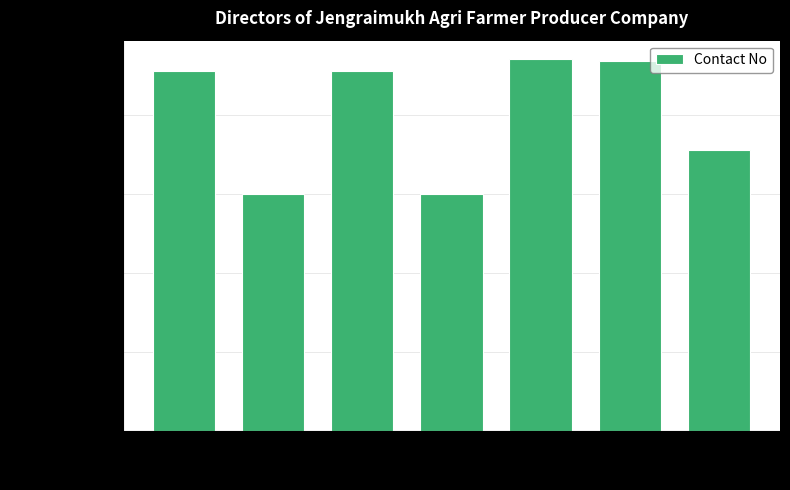

Is it true that the value at 3 is 9101974339?

True